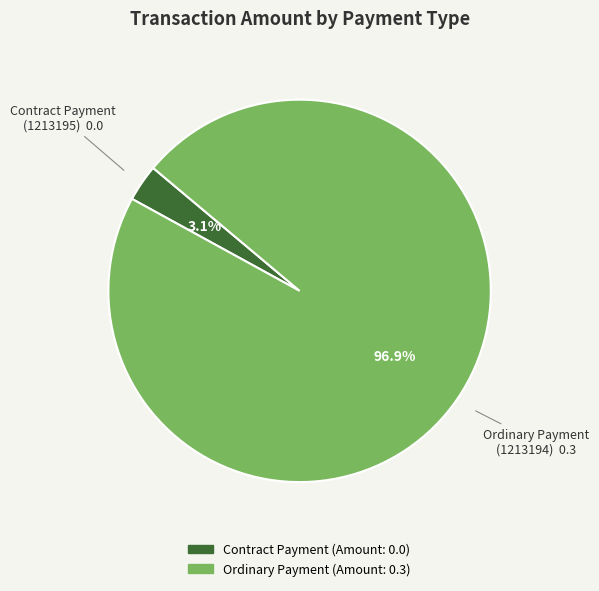

Is there any slice that represents more than half of the pie?

Yes